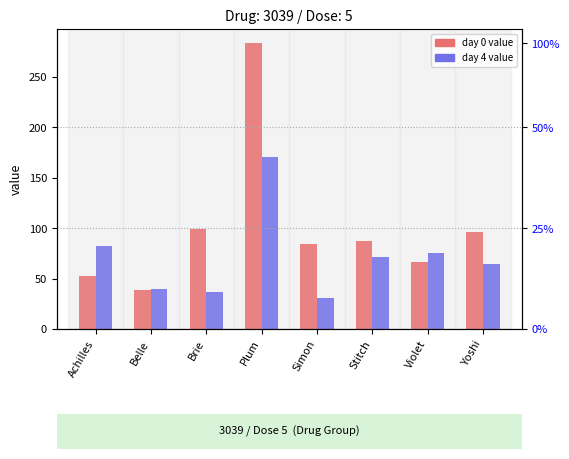

Reading left to right, transcribe all the data shown in this chart.

day 0 (col_3): 52.4	38.4	98.9	283.5	84.3	87.2	66.8	96.0
day 4 (col_5): 81.9	39.5	36.4	170.6	30.6	71.5	75.7	64.4